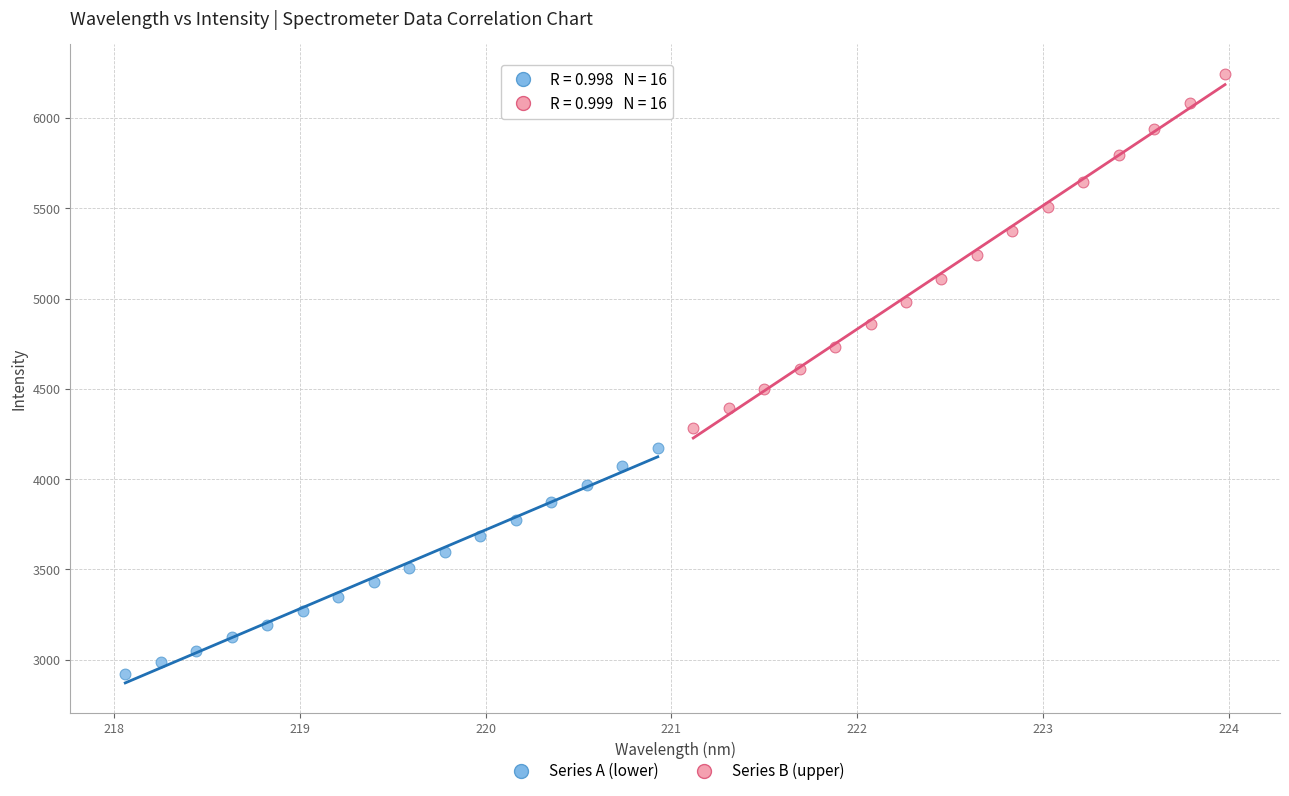

Which series reaches the minimum Y coordinate?

Series A (lower)